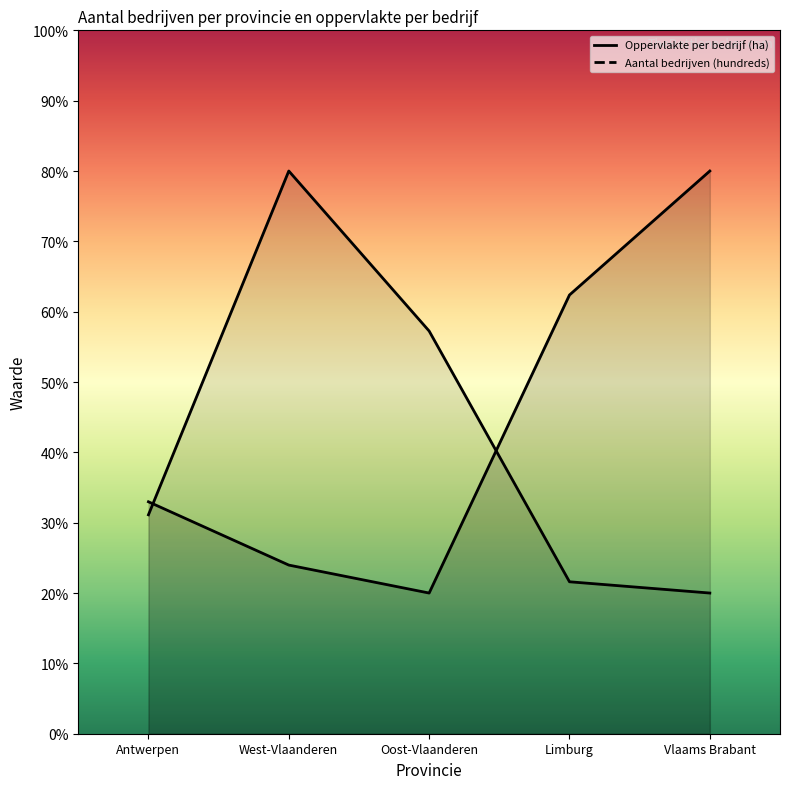

Which series has the widest spread of values?

Oppervlakte per bedrijf (ha)